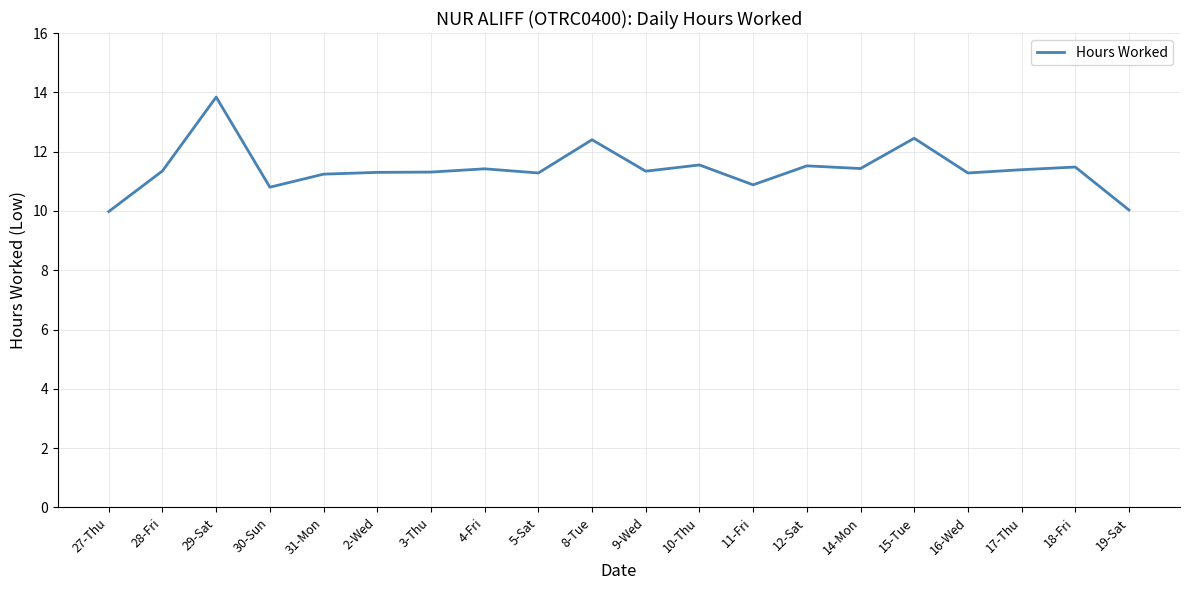

What is the change in value from 11-Fri to 15-Tue?

+1.6